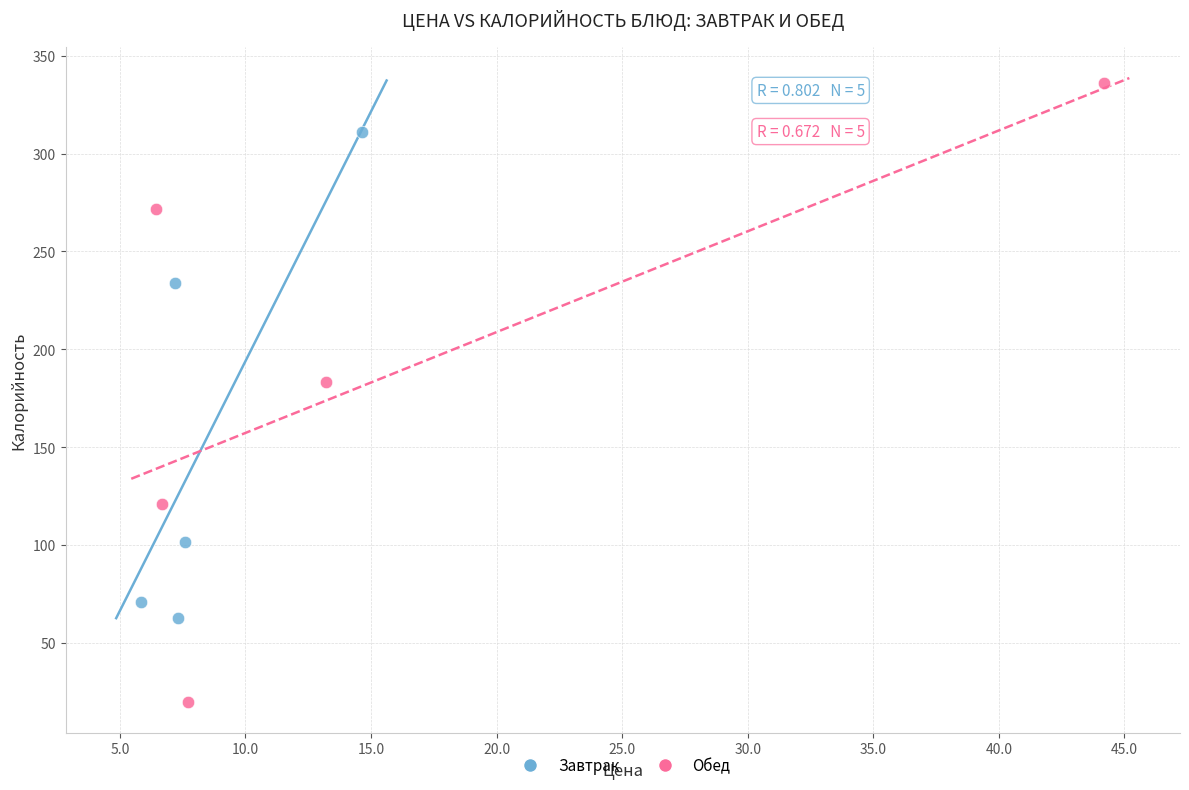

Which series contains the lowest Y value?

Обед